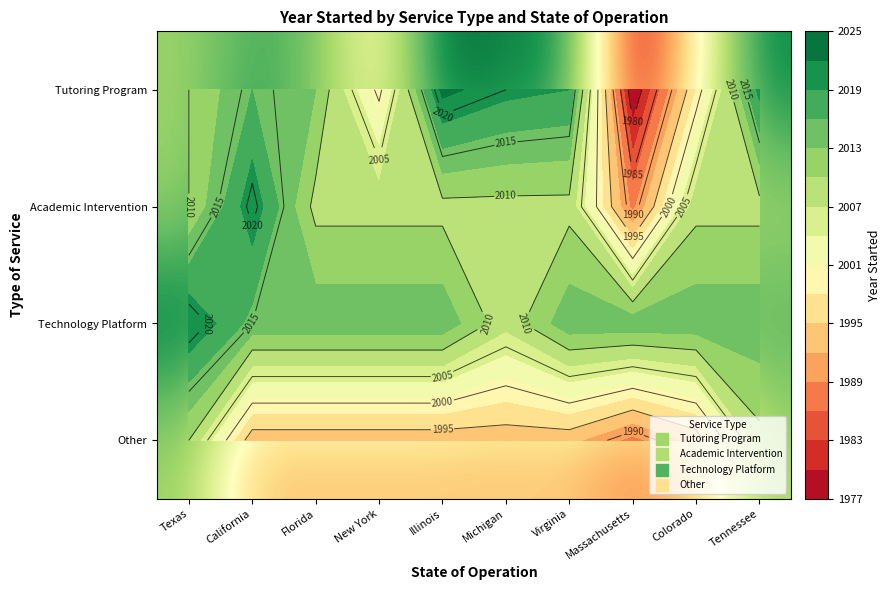

True or false: Academic Intervention has a value of 2009 at Virginia.

True